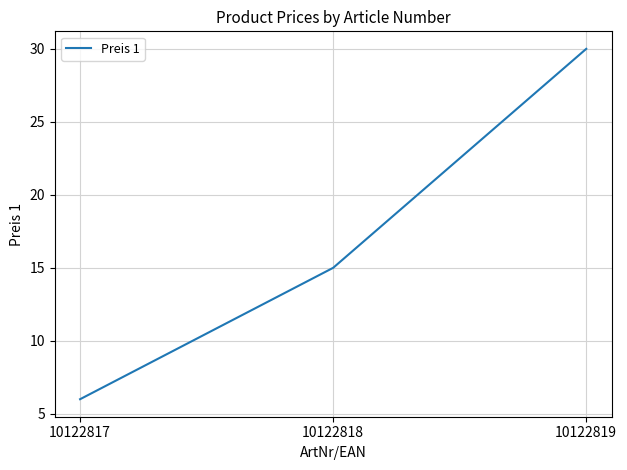

What value does the data have at 10122818?

15